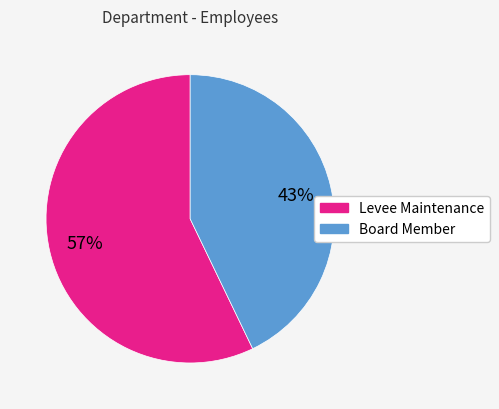

Which category has the biggest portion of the pie?

Levee Maintenance